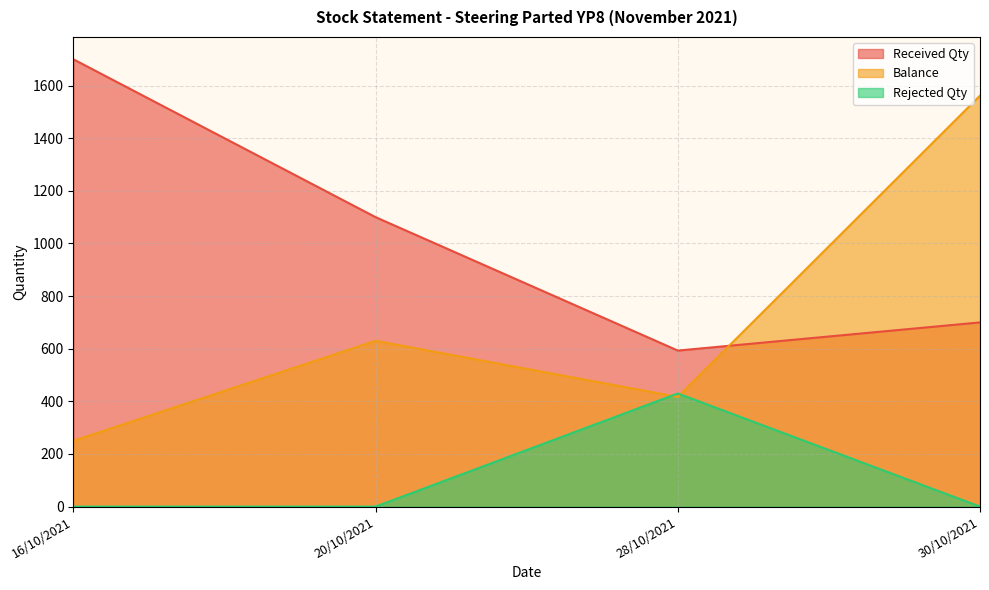

Count the number of categories in the chart.

4